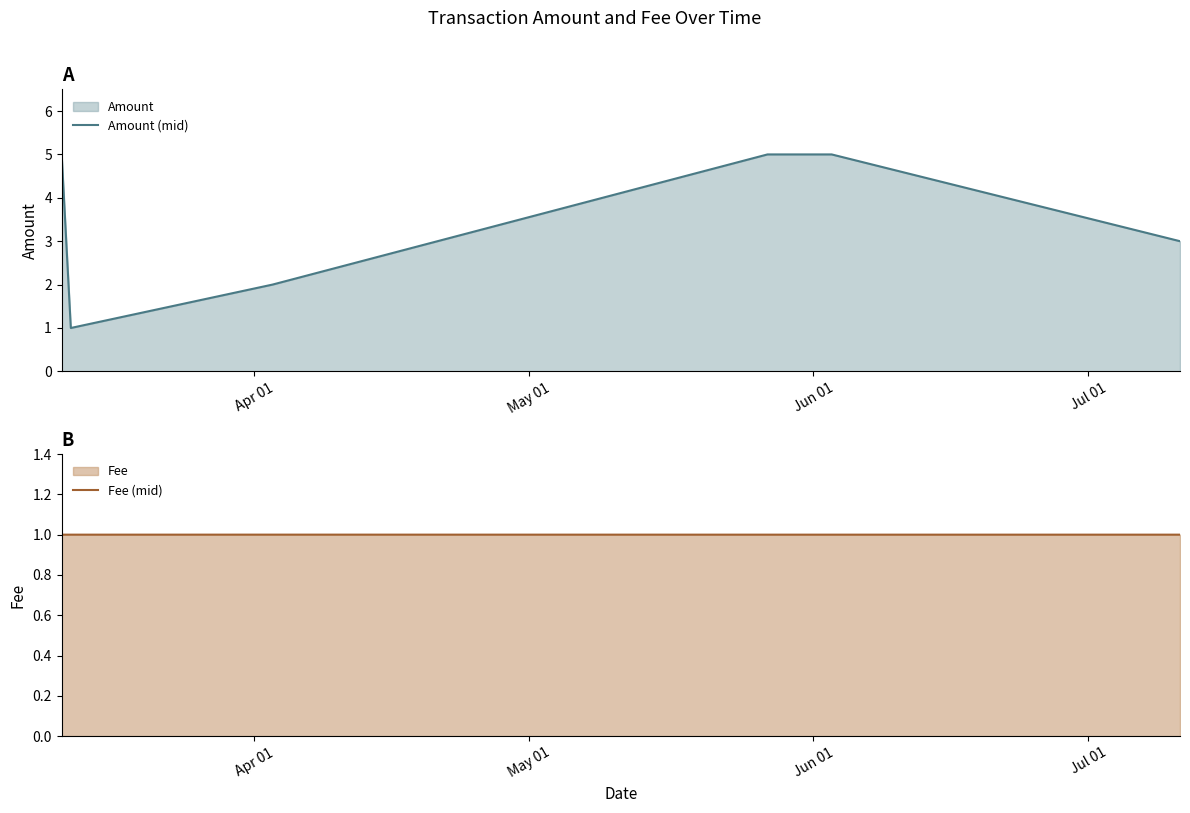

Which series has the widest spread of values?

Amount (mid)